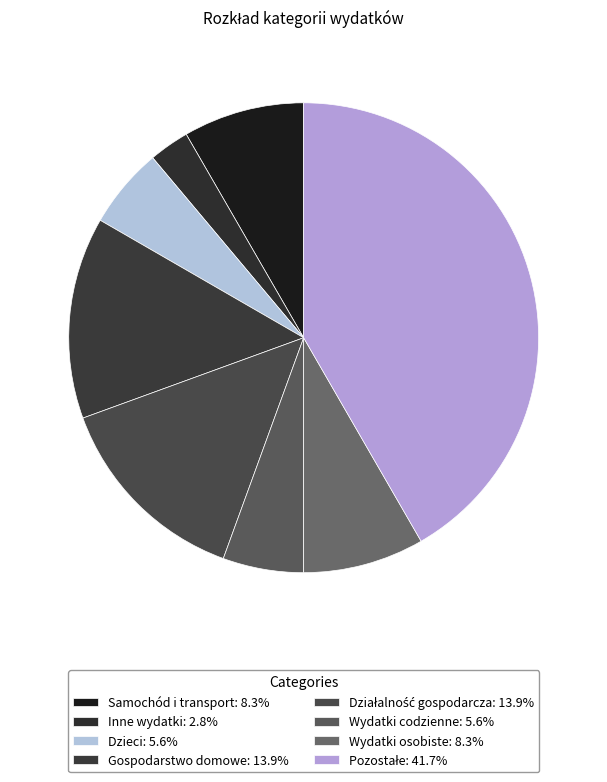

How many segments does this pie chart have?

8